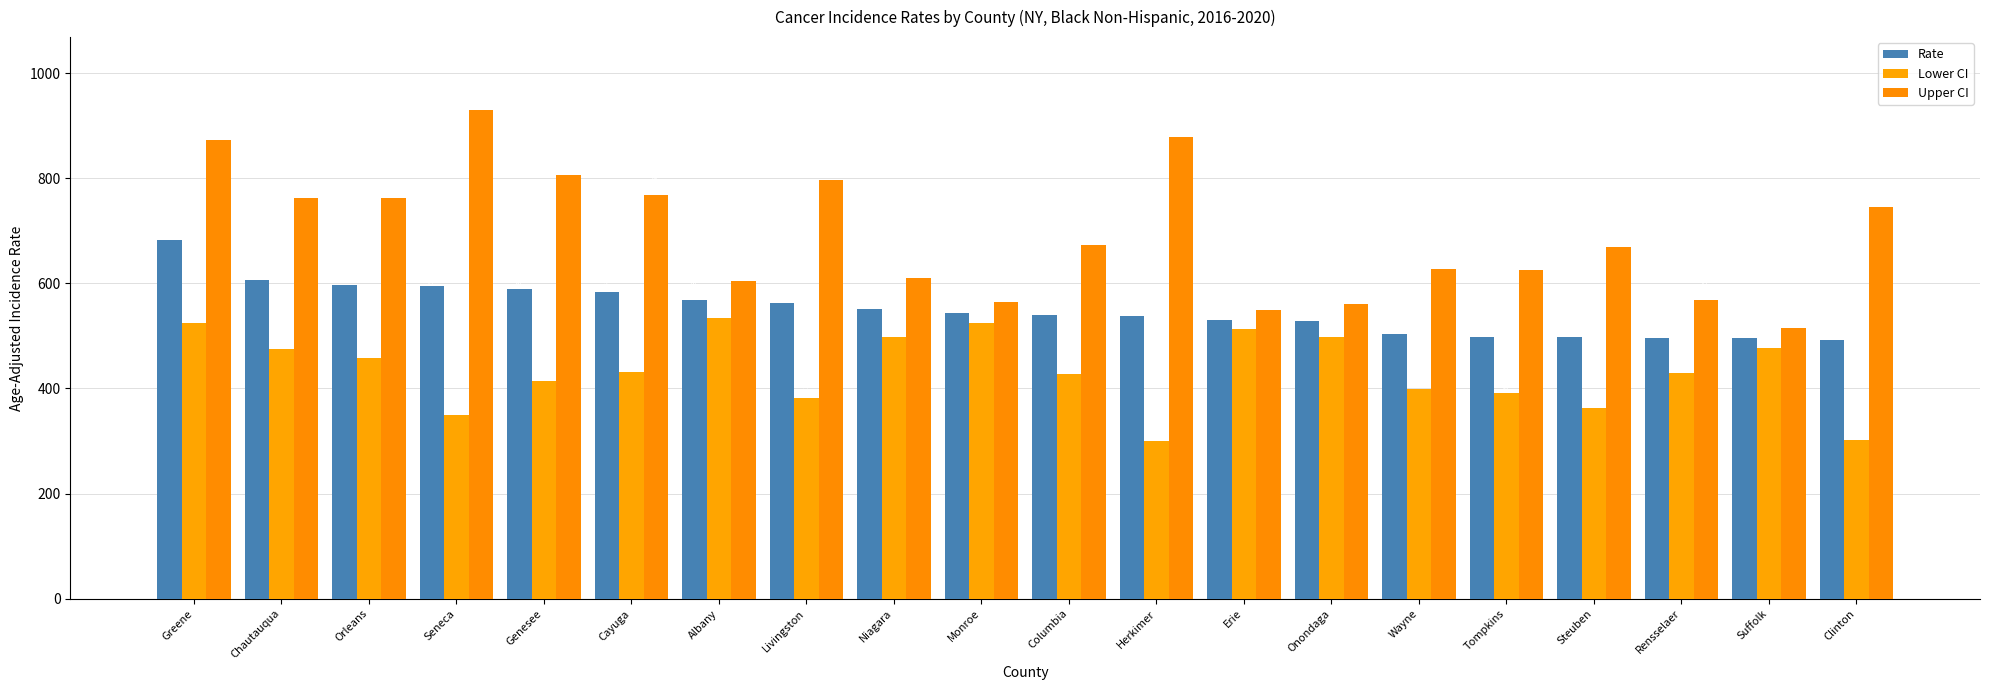

What is the label of the 3rd bar from the left?

Orleans